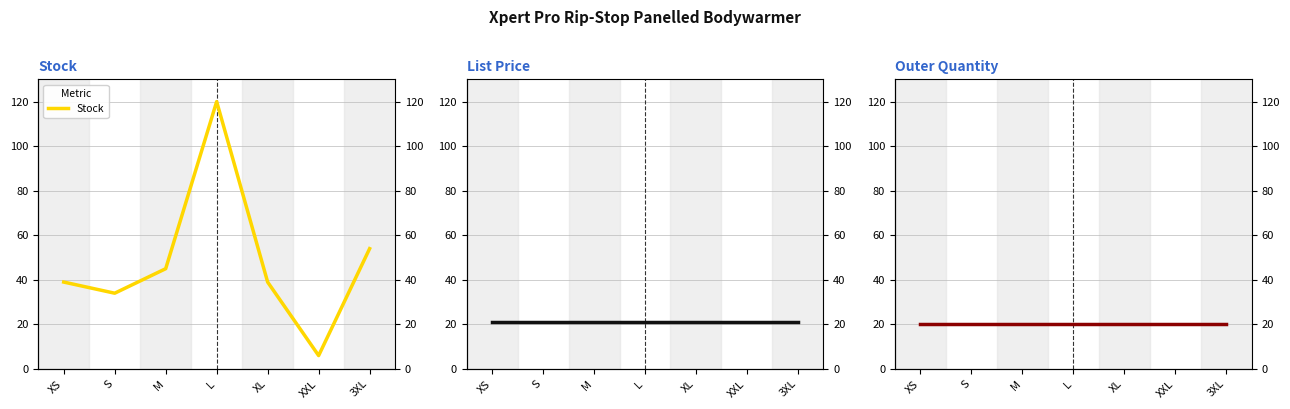

How many times do Stock and List Price cross each other?

2